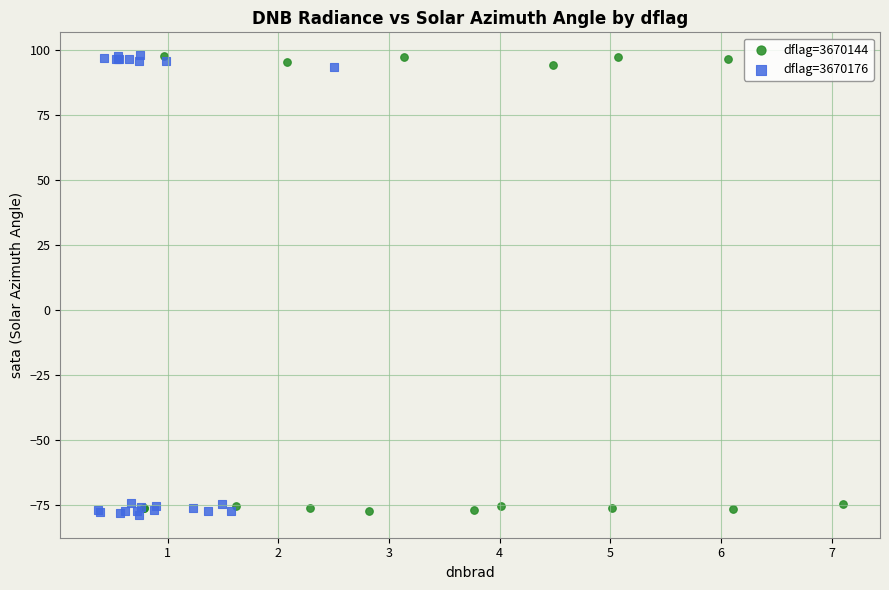

Which series has the widest spread of Y values?

dflag=3670176